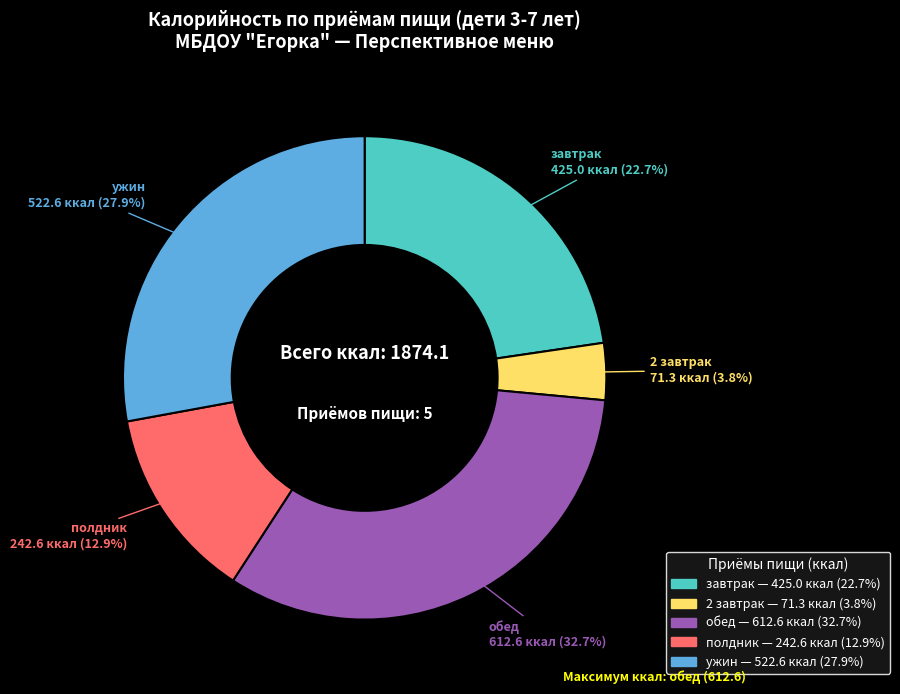

To the nearest percent, what portion does 2 завтрак represent?

4%